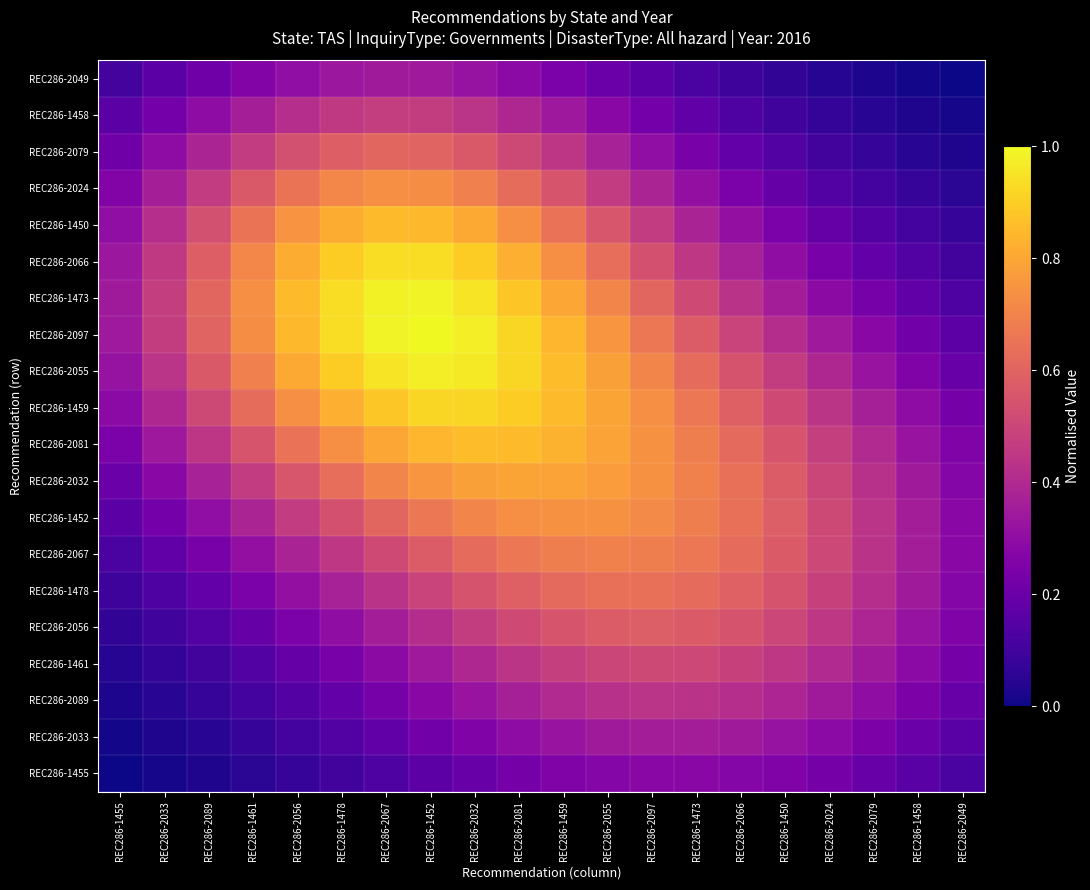

Reading left to right, extract all data points from this chart.

REC286-1455: REC286-1455=0.0	REC286-2033=0.0	REC286-2089=0.0	REC286-1461=0.1	REC286-2056=0.1	REC286-1478=0.1	REC286-2067=0.1	REC286-1452=0.2	REC286-2032=0.2	REC286-2081=0.2	REC286-1459=0.3	REC286-2055=0.3	REC286-2097=0.3	REC286-1473=0.3	REC286-2066=0.3	REC286-1450=0.3	REC286-2024=0.2	REC286-2079=0.2	REC286-1458=0.2	REC286-2049=0.1
REC286-2033: REC286-1455=0.0	REC286-2033=0.0	REC286-2089=0.1	REC286-1461=0.1	REC286-2056=0.1	REC286-1478=0.1	REC286-2067=0.2	REC286-1452=0.2	REC286-2032=0.3	REC286-2081=0.3	REC286-1459=0.3	REC286-2055=0.3	REC286-2097=0.4	REC286-1473=0.4	REC286-2066=0.3	REC286-1450=0.3	REC286-2024=0.3	REC286-2079=0.2	REC286-1458=0.2	REC286-2049=0.2
REC286-2089: REC286-1455=0.0	REC286-2033=0.0	REC286-2089=0.1	REC286-1461=0.1	REC286-2056=0.1	REC286-1478=0.2	REC286-2067=0.2	REC286-1452=0.3	REC286-2032=0.3	REC286-2081=0.4	REC286-1459=0.4	REC286-2055=0.4	REC286-2097=0.4	REC286-1473=0.4	REC286-2066=0.4	REC286-1450=0.4	REC286-2024=0.3	REC286-2079=0.3	REC286-1458=0.2	REC286-2049=0.2
REC286-1461: REC286-1455=0.0	REC286-2033=0.1	REC286-2089=0.1	REC286-1461=0.1	REC286-2056=0.2	REC286-1478=0.2	REC286-2067=0.3	REC286-1452=0.3	REC286-2032=0.4	REC286-2081=0.4	REC286-1459=0.5	REC286-2055=0.5	REC286-2097=0.5	REC286-1473=0.5	REC286-2066=0.5	REC286-1450=0.4	REC286-2024=0.4	REC286-2079=0.3	REC286-1458=0.3	REC286-2049=0.2
REC286-2056: REC286-1455=0.1	REC286-2033=0.1	REC286-2089=0.1	REC286-1461=0.2	REC286-2056=0.2	REC286-1478=0.3	REC286-2067=0.4	REC286-1452=0.4	REC286-2032=0.5	REC286-2081=0.5	REC286-1459=0.5	REC286-2055=0.6	REC286-2097=0.6	REC286-1473=0.6	REC286-2066=0.5	REC286-1450=0.5	REC286-2024=0.4	REC286-2079=0.4	REC286-1458=0.3	REC286-2049=0.3
REC286-1478: REC286-1455=0.1	REC286-2033=0.1	REC286-2089=0.2	REC286-1461=0.2	REC286-2056=0.3	REC286-1478=0.4	REC286-2067=0.4	REC286-1452=0.5	REC286-2032=0.5	REC286-2081=0.6	REC286-1459=0.6	REC286-2055=0.6	REC286-2097=0.6	REC286-1473=0.6	REC286-2066=0.6	REC286-1450=0.5	REC286-2024=0.5	REC286-2079=0.4	REC286-1458=0.3	REC286-2049=0.3
REC286-2067: REC286-1455=0.1	REC286-2033=0.2	REC286-2089=0.2	REC286-1461=0.3	REC286-2056=0.4	REC286-1478=0.4	REC286-2067=0.5	REC286-1452=0.6	REC286-2032=0.6	REC286-2081=0.7	REC286-1459=0.7	REC286-2055=0.7	REC286-2097=0.7	REC286-1473=0.7	REC286-2066=0.6	REC286-1450=0.6	REC286-2024=0.5	REC286-2079=0.4	REC286-1458=0.4	REC286-2049=0.3
REC286-1452: REC286-1455=0.2	REC286-2033=0.2	REC286-2089=0.3	REC286-1461=0.4	REC286-2056=0.5	REC286-1478=0.5	REC286-2067=0.6	REC286-1452=0.7	REC286-2032=0.7	REC286-2081=0.7	REC286-1459=0.7	REC286-2055=0.7	REC286-2097=0.7	REC286-1473=0.7	REC286-2066=0.6	REC286-1450=0.6	REC286-2024=0.5	REC286-2079=0.4	REC286-1458=0.4	REC286-2049=0.3
REC286-2032: REC286-1455=0.2	REC286-2033=0.3	REC286-2089=0.4	REC286-1461=0.5	REC286-2056=0.6	REC286-1478=0.6	REC286-2067=0.7	REC286-1452=0.8	REC286-2032=0.8	REC286-2081=0.8	REC286-1459=0.8	REC286-2055=0.8	REC286-2097=0.7	REC286-1473=0.7	REC286-2066=0.6	REC286-1450=0.6	REC286-2024=0.5	REC286-2079=0.4	REC286-1458=0.3	REC286-2049=0.3
REC286-2081: REC286-1455=0.2	REC286-2033=0.3	REC286-2089=0.4	REC286-1461=0.5	REC286-2056=0.6	REC286-1478=0.7	REC286-2067=0.8	REC286-1452=0.8	REC286-2032=0.9	REC286-2081=0.9	REC286-1459=0.8	REC286-2055=0.8	REC286-2097=0.7	REC286-1473=0.7	REC286-2066=0.6	REC286-1450=0.5	REC286-2024=0.5	REC286-2079=0.4	REC286-1458=0.3	REC286-2049=0.3
REC286-1459: REC286-1455=0.3	REC286-2033=0.4	REC286-2089=0.5	REC286-1461=0.6	REC286-2056=0.7	REC286-1478=0.8	REC286-2067=0.9	REC286-1452=0.9	REC286-2032=0.9	REC286-2081=0.9	REC286-1459=0.9	REC286-2055=0.8	REC286-2097=0.7	REC286-1473=0.7	REC286-2066=0.6	REC286-1450=0.5	REC286-2024=0.4	REC286-2079=0.4	REC286-1458=0.3	REC286-2049=0.2
REC286-2055: REC286-1455=0.3	REC286-2033=0.4	REC286-2089=0.6	REC286-1461=0.7	REC286-2056=0.8	REC286-1478=0.9	REC286-2067=1.0	REC286-1452=1.0	REC286-2032=1.0	REC286-2081=0.9	REC286-1459=0.9	REC286-2055=0.8	REC286-2097=0.7	REC286-1473=0.6	REC286-2066=0.5	REC286-1450=0.5	REC286-2024=0.4	REC286-2079=0.3	REC286-1458=0.3	REC286-2049=0.2
REC286-2097: REC286-1455=0.3	REC286-2033=0.5	REC286-2089=0.6	REC286-1461=0.7	REC286-2056=0.8	REC286-1478=0.9	REC286-2067=1.0	REC286-1452=1.0	REC286-2032=1.0	REC286-2081=0.9	REC286-1459=0.8	REC286-2055=0.8	REC286-2097=0.7	REC286-1473=0.6	REC286-2066=0.5	REC286-1450=0.4	REC286-2024=0.3	REC286-2079=0.3	REC286-1458=0.2	REC286-2049=0.2
REC286-1473: REC286-1455=0.3	REC286-2033=0.5	REC286-2089=0.6	REC286-1461=0.7	REC286-2056=0.9	REC286-1478=0.9	REC286-2067=1.0	REC286-1452=1.0	REC286-2032=1.0	REC286-2081=0.9	REC286-1459=0.8	REC286-2055=0.7	REC286-2097=0.6	REC286-1473=0.5	REC286-2066=0.4	REC286-1450=0.4	REC286-2024=0.3	REC286-2079=0.2	REC286-1458=0.2	REC286-2049=0.1
REC286-2066: REC286-1455=0.3	REC286-2033=0.5	REC286-2089=0.6	REC286-1461=0.7	REC286-2056=0.8	REC286-1478=0.9	REC286-2067=0.9	REC286-1452=0.9	REC286-2032=0.9	REC286-2081=0.8	REC286-1459=0.7	REC286-2055=0.6	REC286-2097=0.5	REC286-1473=0.4	REC286-2066=0.4	REC286-1450=0.3	REC286-2024=0.2	REC286-2079=0.2	REC286-1458=0.1	REC286-2049=0.1
REC286-1450: REC286-1455=0.3	REC286-2033=0.4	REC286-2089=0.5	REC286-1461=0.7	REC286-2056=0.7	REC286-1478=0.8	REC286-2067=0.9	REC286-1452=0.8	REC286-2032=0.8	REC286-2081=0.7	REC286-1459=0.6	REC286-2055=0.6	REC286-2097=0.5	REC286-1473=0.4	REC286-2066=0.3	REC286-1450=0.2	REC286-2024=0.2	REC286-2079=0.1	REC286-1458=0.1	REC286-2049=0.1
REC286-2024: REC286-1455=0.3	REC286-2033=0.4	REC286-2089=0.5	REC286-1461=0.6	REC286-2056=0.7	REC286-1478=0.7	REC286-2067=0.7	REC286-1452=0.7	REC286-2032=0.7	REC286-2081=0.6	REC286-1459=0.5	REC286-2055=0.5	REC286-2097=0.4	REC286-1473=0.3	REC286-2066=0.2	REC286-1450=0.2	REC286-2024=0.1	REC286-2079=0.1	REC286-1458=0.1	REC286-2049=0.1
REC286-2079: REC286-1455=0.2	REC286-2033=0.3	REC286-2089=0.4	REC286-1461=0.5	REC286-2056=0.5	REC286-1478=0.6	REC286-2067=0.6	REC286-1452=0.6	REC286-2032=0.6	REC286-2081=0.5	REC286-1459=0.4	REC286-2055=0.4	REC286-2097=0.3	REC286-1473=0.2	REC286-2066=0.2	REC286-1450=0.1	REC286-2024=0.1	REC286-2079=0.1	REC286-1458=0.1	REC286-2049=0.0
REC286-1458: REC286-1455=0.2	REC286-2033=0.2	REC286-2089=0.3	REC286-1461=0.4	REC286-2056=0.4	REC286-1478=0.5	REC286-2067=0.5	REC286-1452=0.5	REC286-2032=0.4	REC286-2081=0.4	REC286-1459=0.3	REC286-2055=0.3	REC286-2097=0.2	REC286-1473=0.2	REC286-2066=0.1	REC286-1450=0.1	REC286-2024=0.1	REC286-2079=0.0	REC286-1458=0.0	REC286-2049=0.0
REC286-2049: REC286-1455=0.1	REC286-2033=0.2	REC286-2089=0.2	REC286-1461=0.3	REC286-2056=0.3	REC286-1478=0.3	REC286-2067=0.3	REC286-1452=0.3	REC286-2032=0.3	REC286-2081=0.3	REC286-1459=0.2	REC286-2055=0.2	REC286-2097=0.2	REC286-1473=0.1	REC286-2066=0.1	REC286-1450=0.1	REC286-2024=0.0	REC286-2079=0.0	REC286-1458=0.0	REC286-2049=0.0